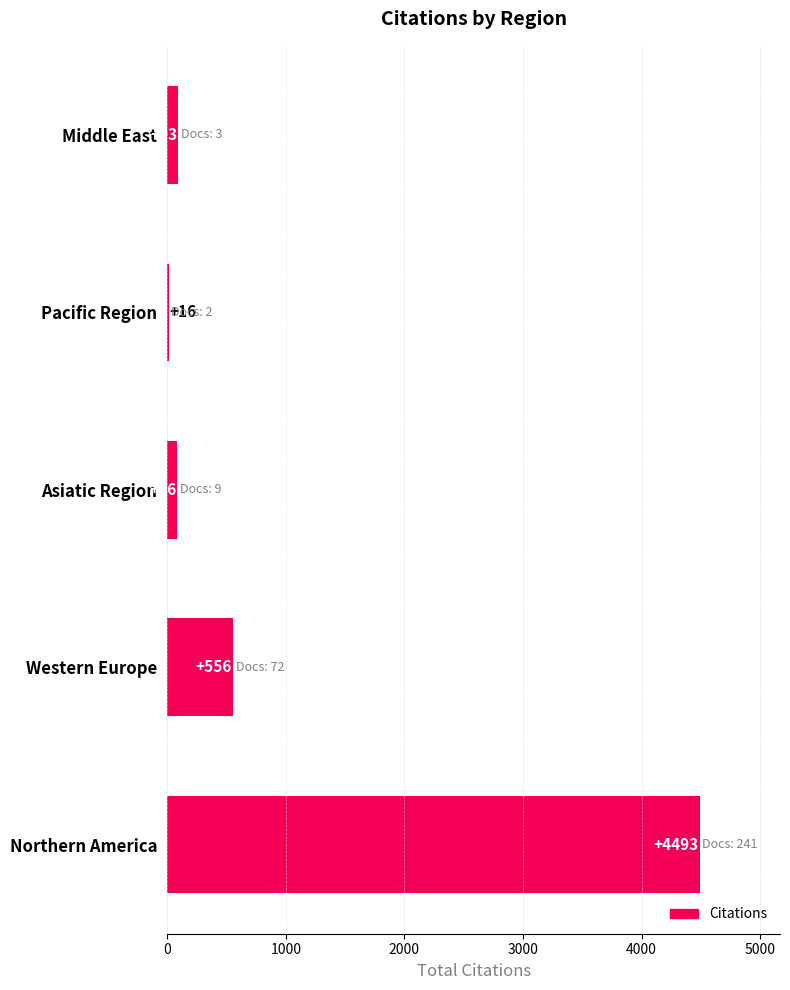

List the labels in order of value, smallest first.

Pacific Region, Asiatic Region, Middle East, Western Europe, Northern America